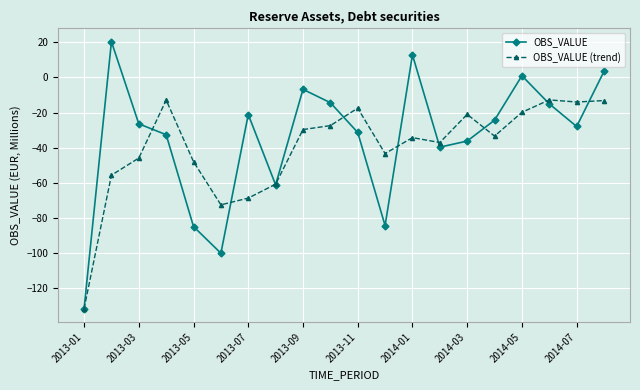

Does the chart display data point markers on the line(s)?

Yes